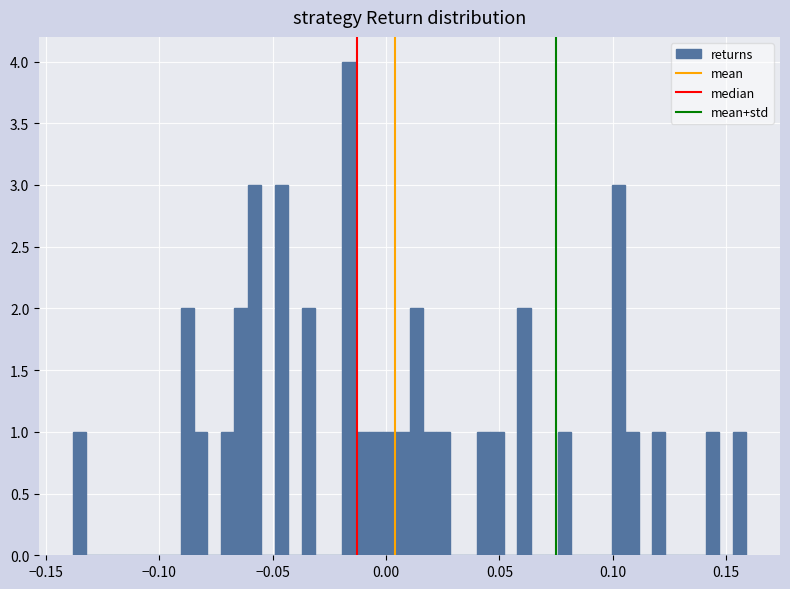

Around what value on the x-axis is the tallest bar? Give the approximate position of its centre, as read against the axis.

-0.015